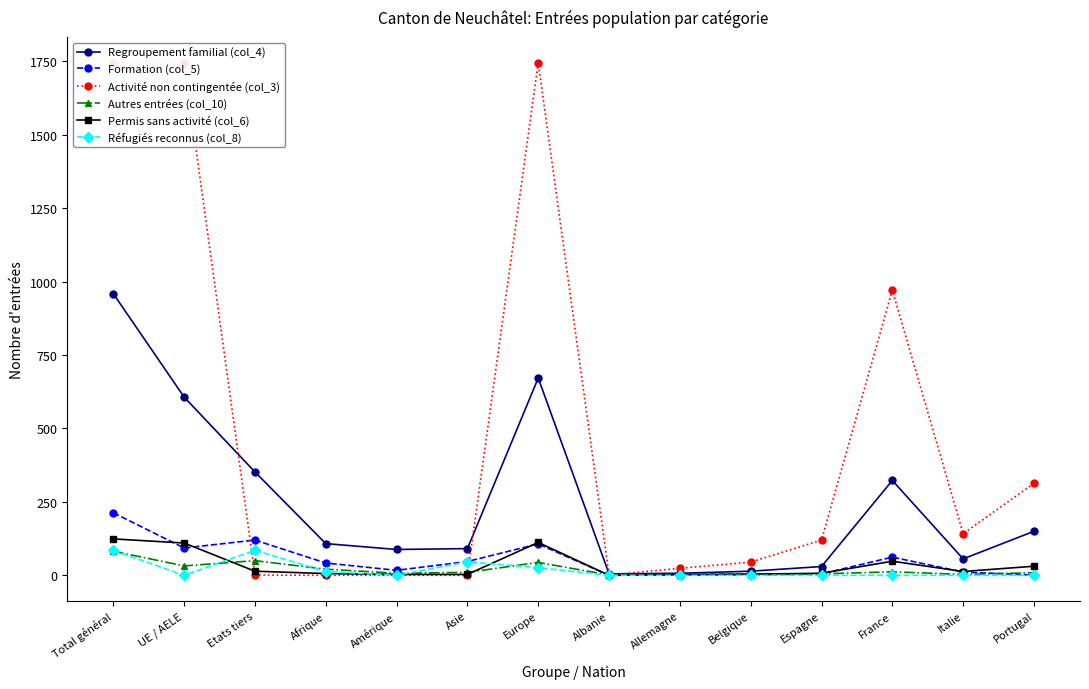

What is the average value of the Réfugiés reconnus (col_8) series?

18